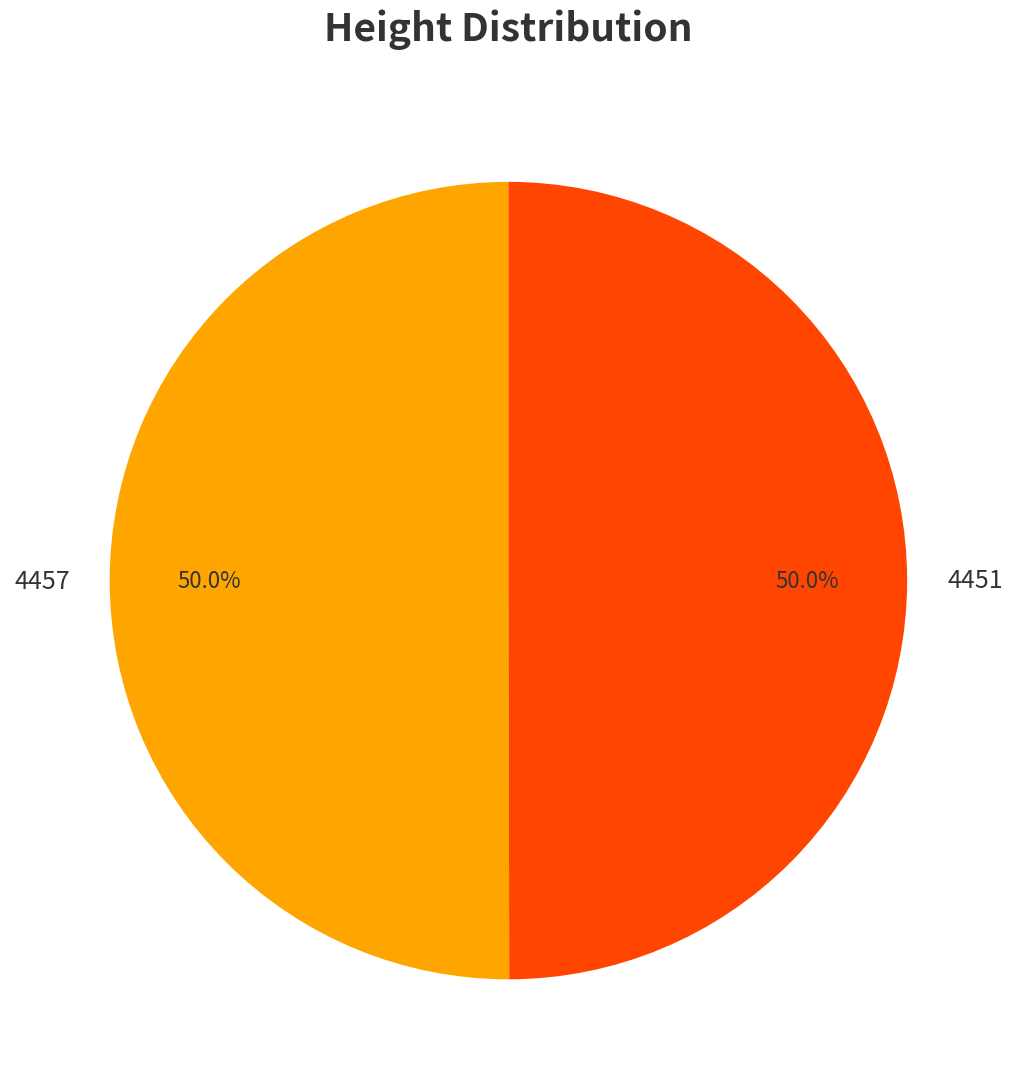

Do 4451 and 4457 together represent more than half of the pie?

Yes